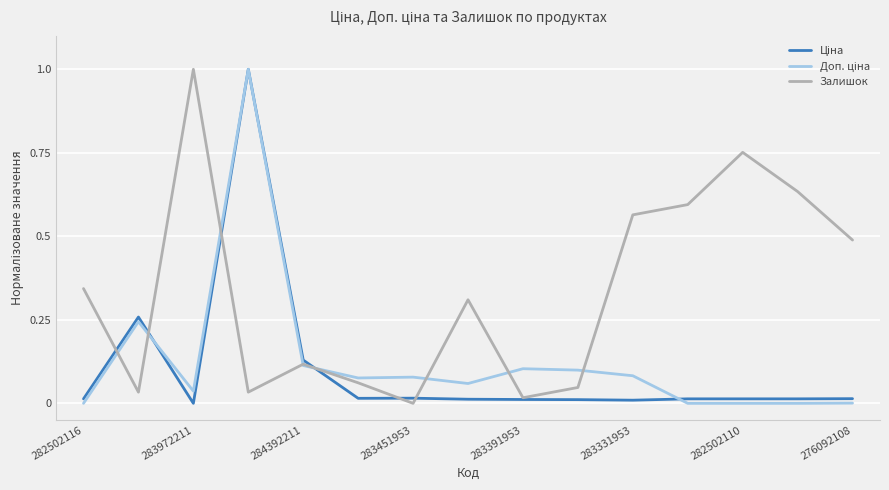

What is the greatest value displayed?

1.0